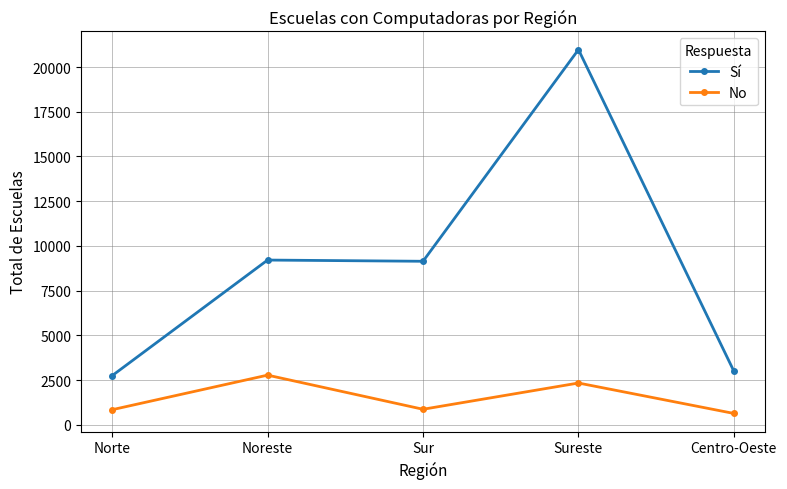

List the series in order of their peak value, highest first.

Sí, No